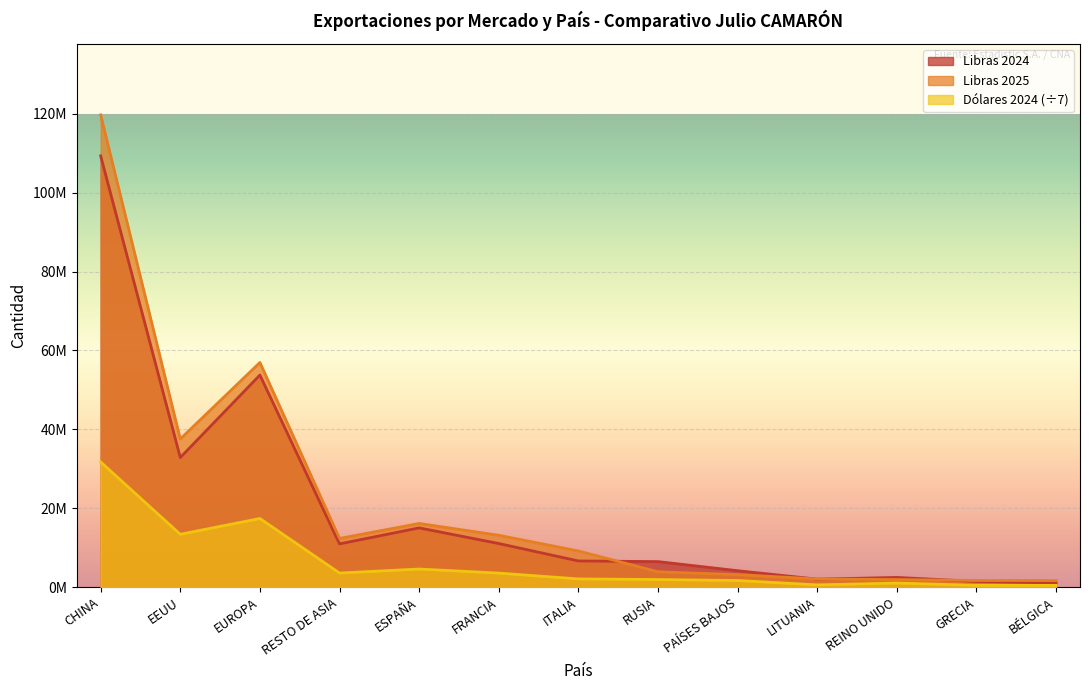

In Dólares 2024, how many points are higher than both neighbors (excluding endpoints)?

3